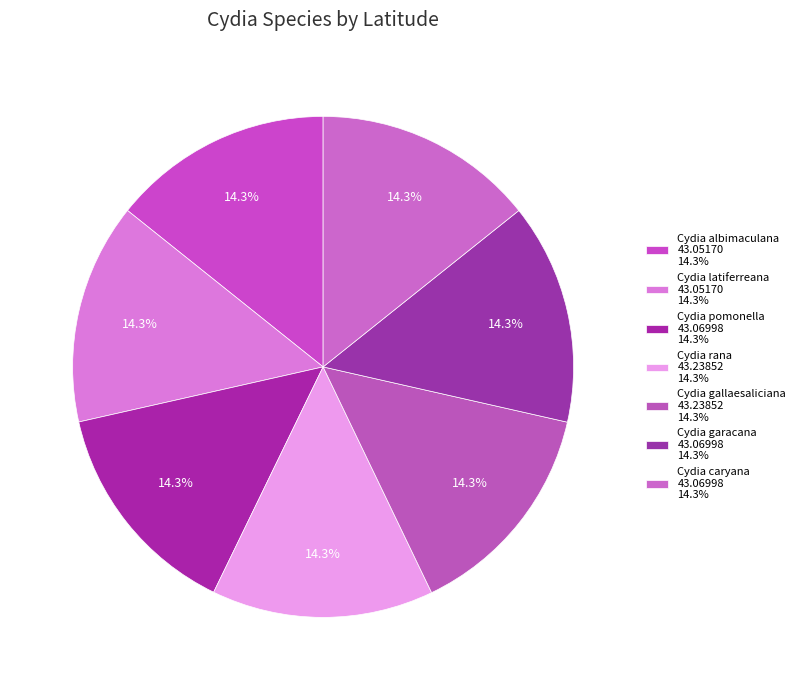

True or false: Cydia albimaculana accounts for 14% of the total.

True